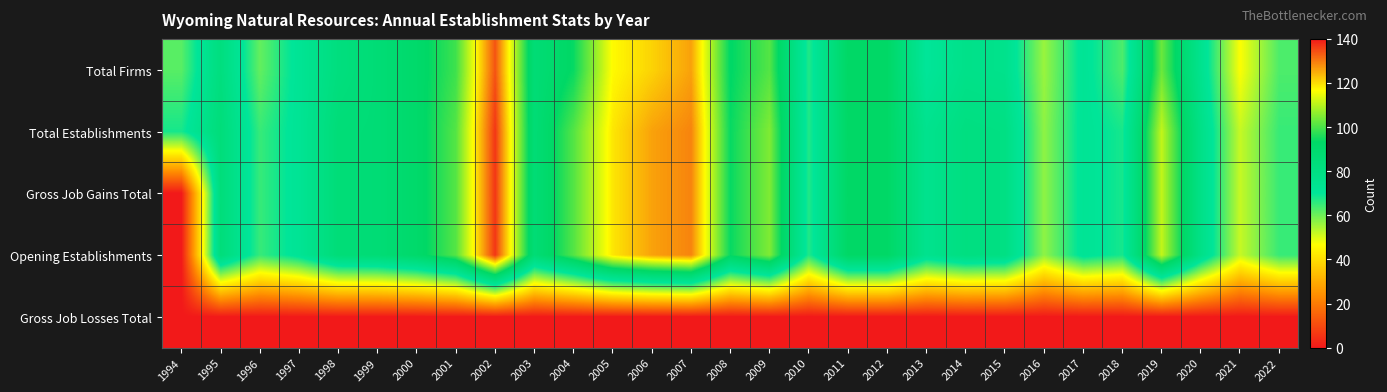

Which has a higher value, 1994 or 2008?

2008